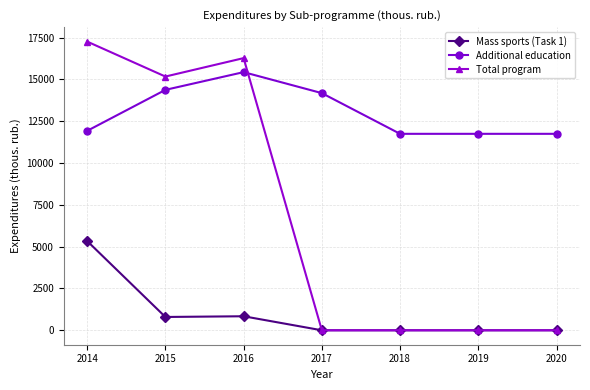

True or false: Total program has a value of 0.0 at 2019.

True